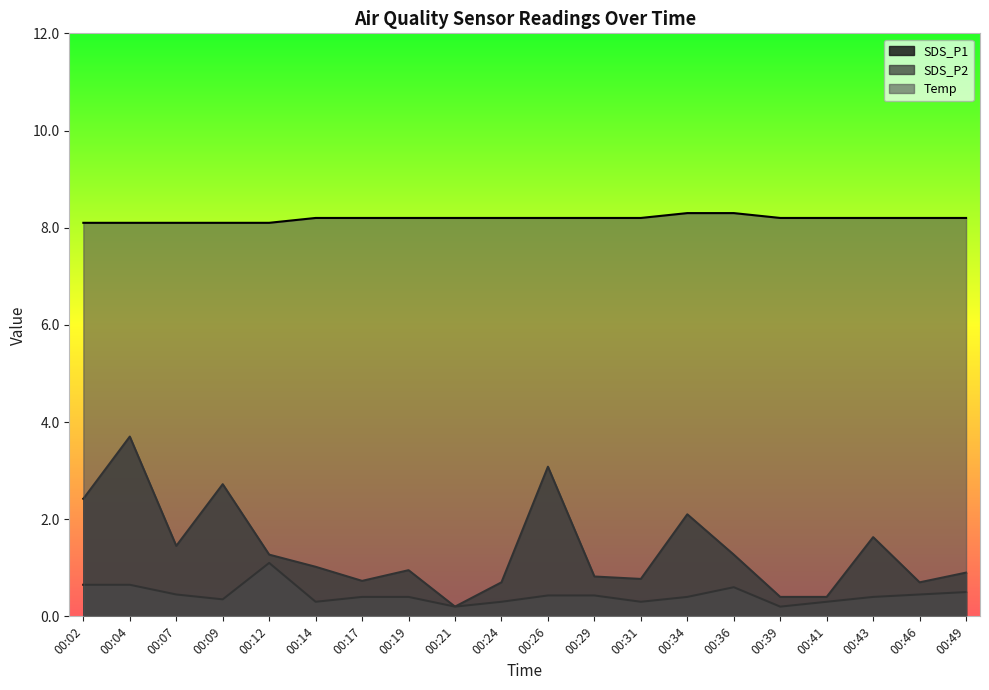

What is the total value across all series at 00:34?

10.8